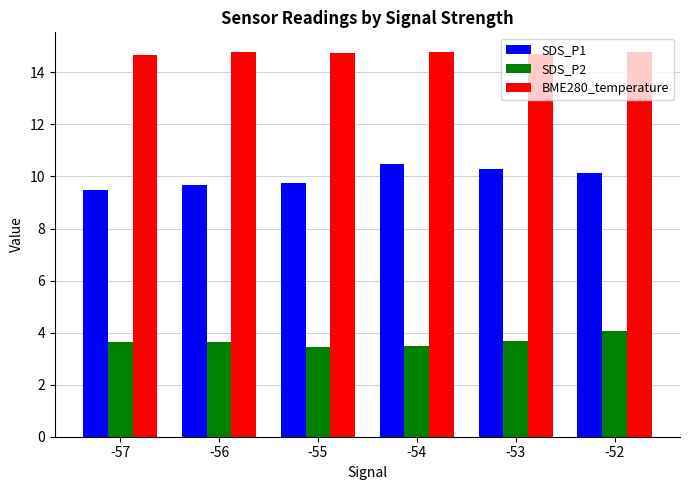

The value of SDS_P1 at -56 is 9.7. True or false?

True